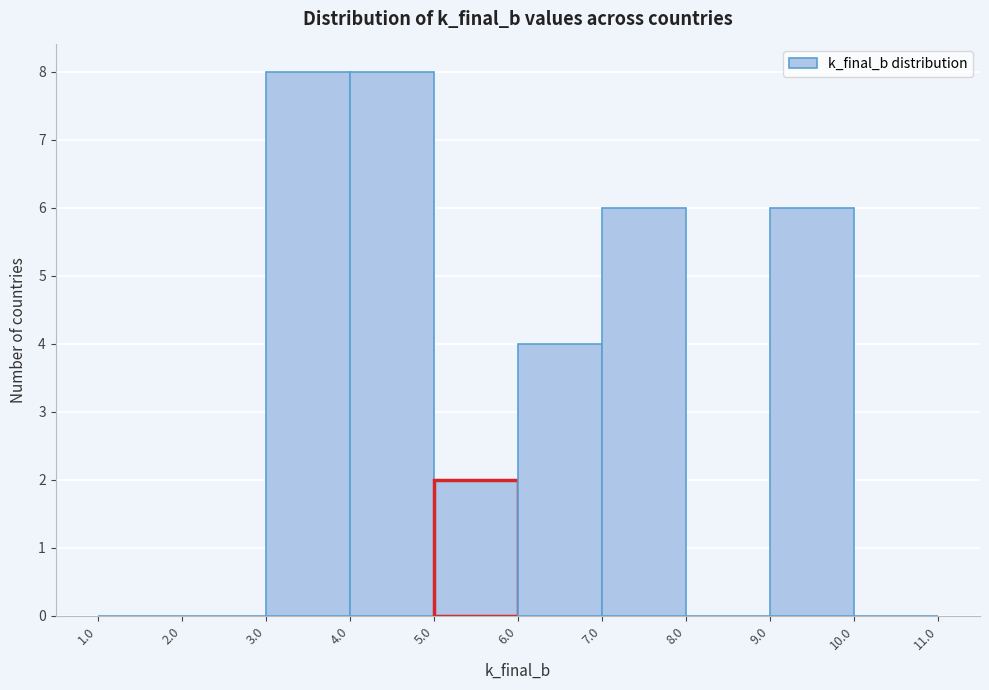

Reading left to right, list every bar in this chart as the range it spans on the x-axis followed by its height. The values are not printed on the chart, so give them approximately, as read against the axis.

1.0 to 2.0: 0
2.0 to 3.0: 0
3.0 to 4.0: 8
4.0 to 5.0: 8
5.0 to 6.0: 2
6.0 to 7.0: 4
7.0 to 8.0: 6
8.0 to 9.0: 0
9.0 to 10.0: 6
10.0 to 11.0: 0